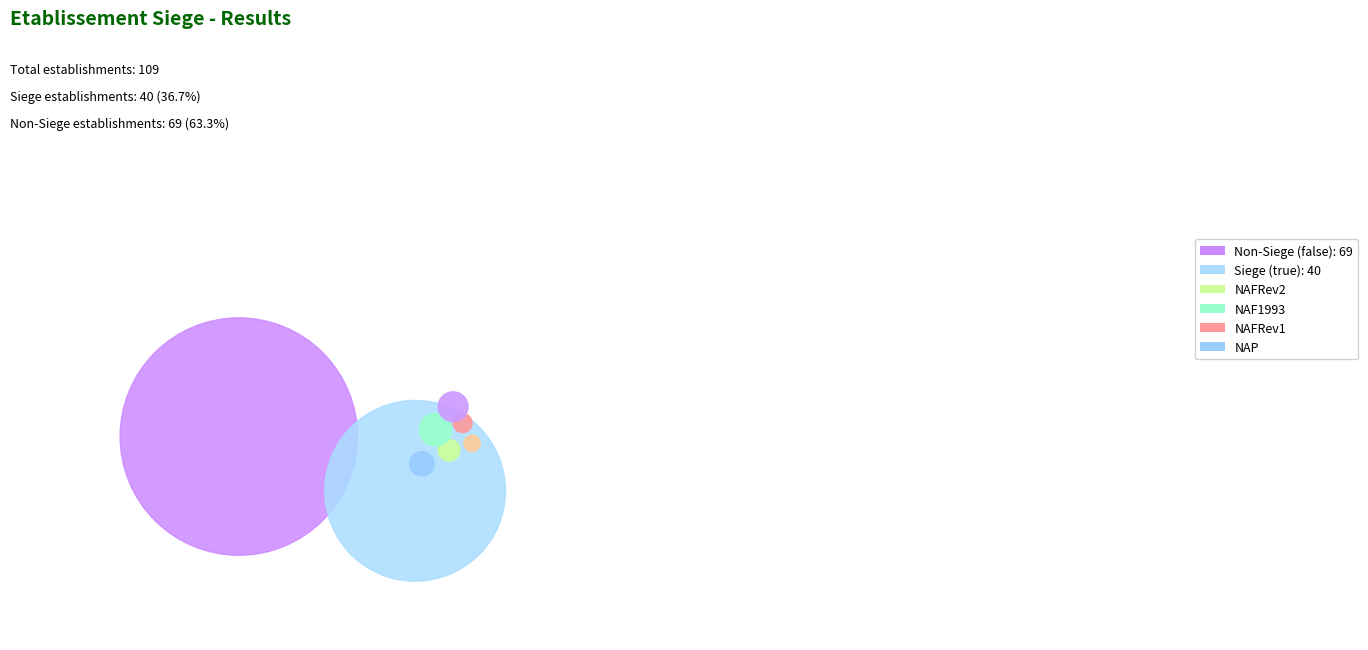

To the nearest percent, what portion does true represent?

37%